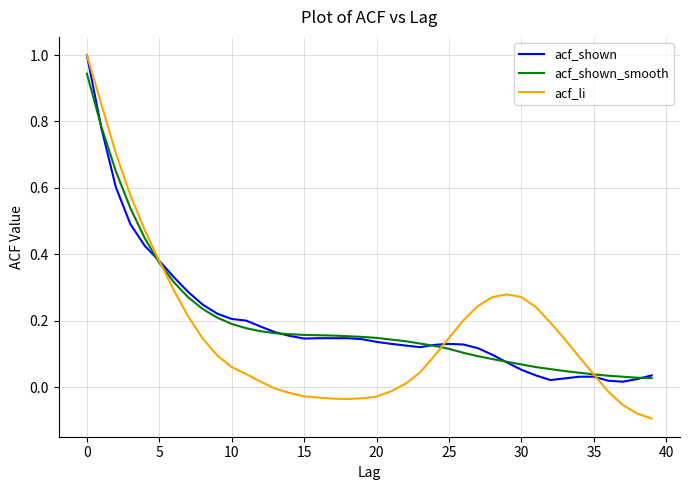

Which series has the widest spread of values?

acf_li